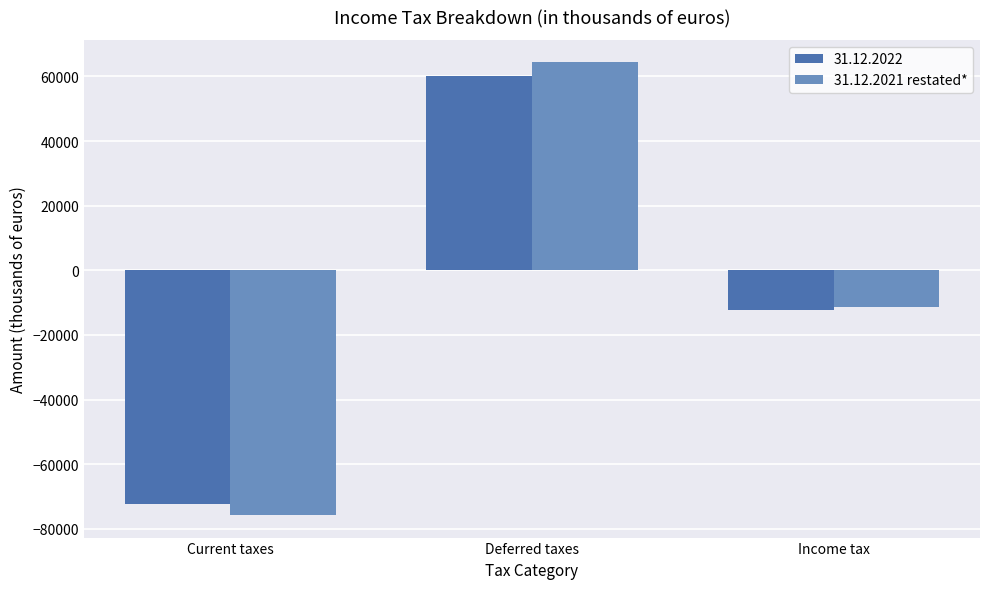

What is the difference between the maximum and second lowest values in the 31.12.2022 series?

72273